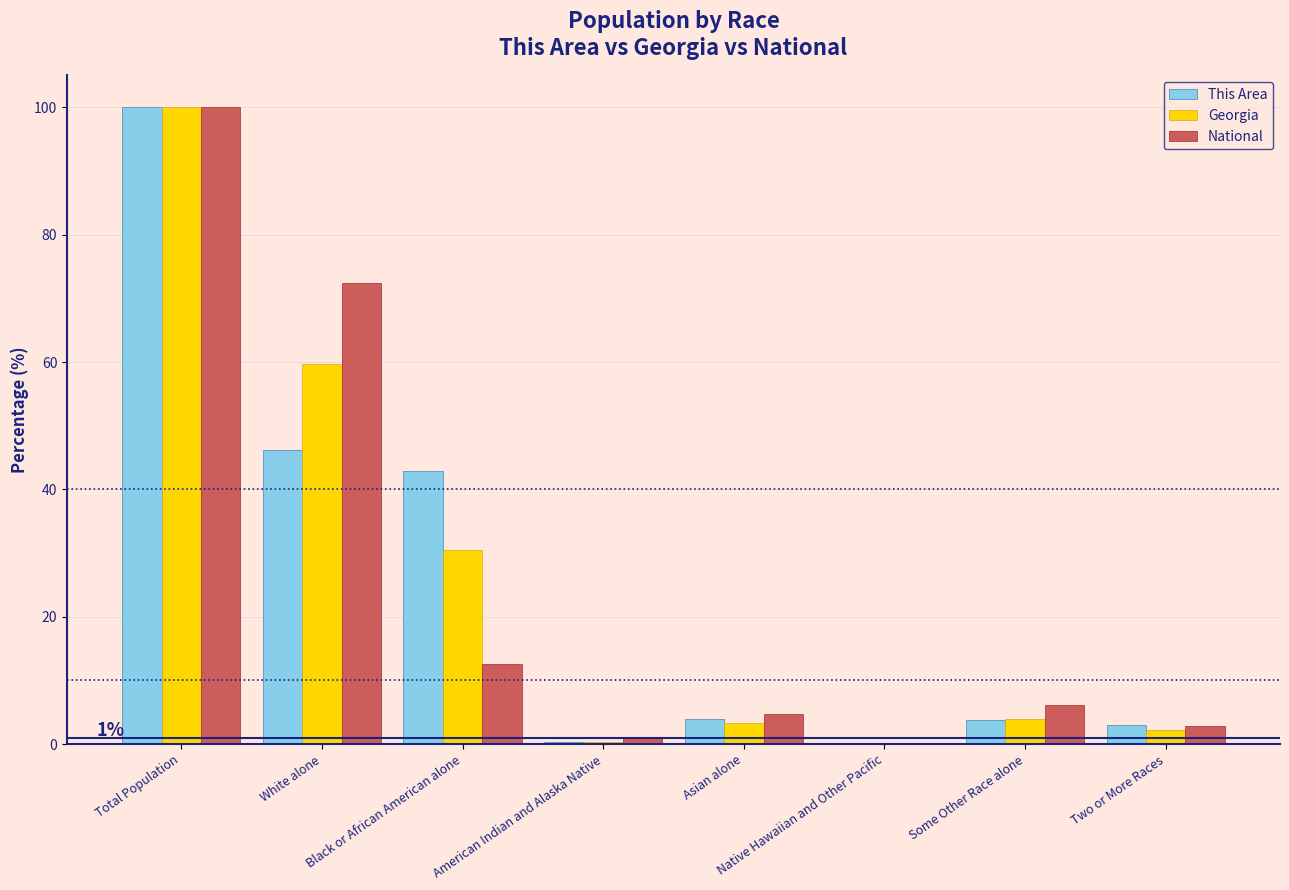

Does the chart contain stacked bars?

No